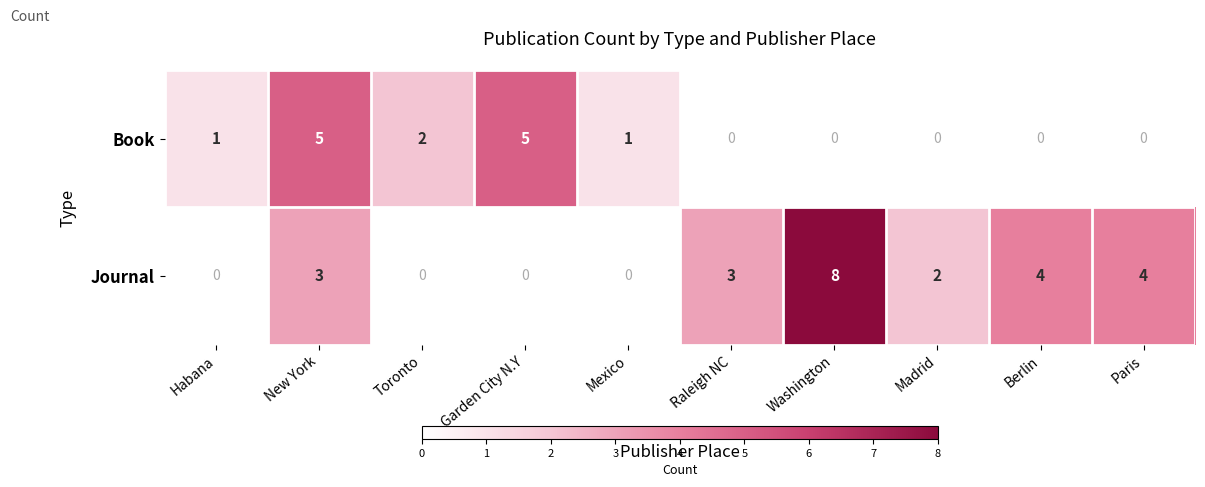

What is the difference between the Journal values at Washington and Madrid?

6